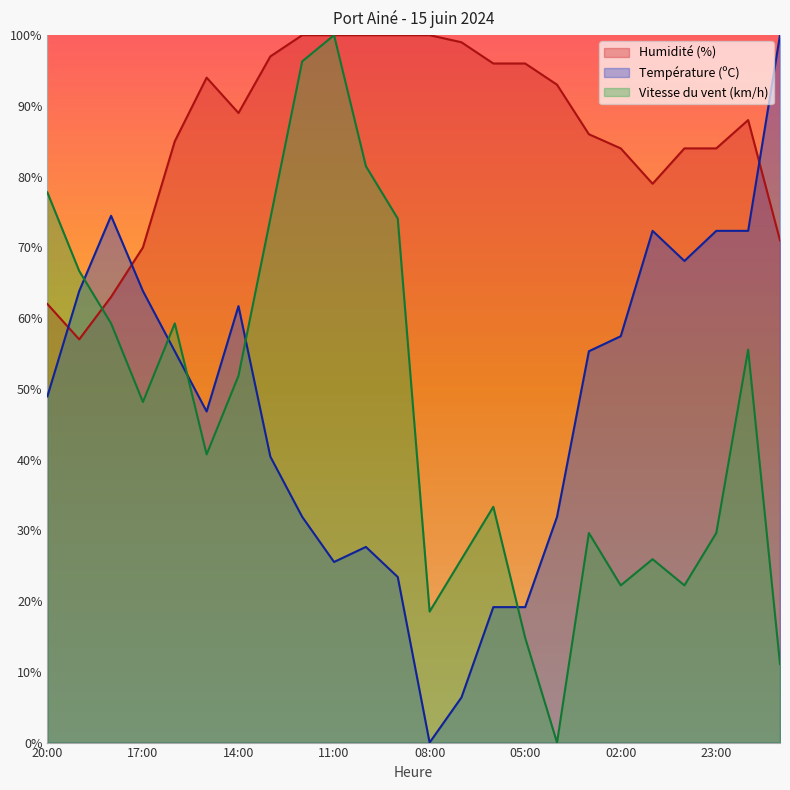

How many values in the Humidité (%) series are below 89?

12